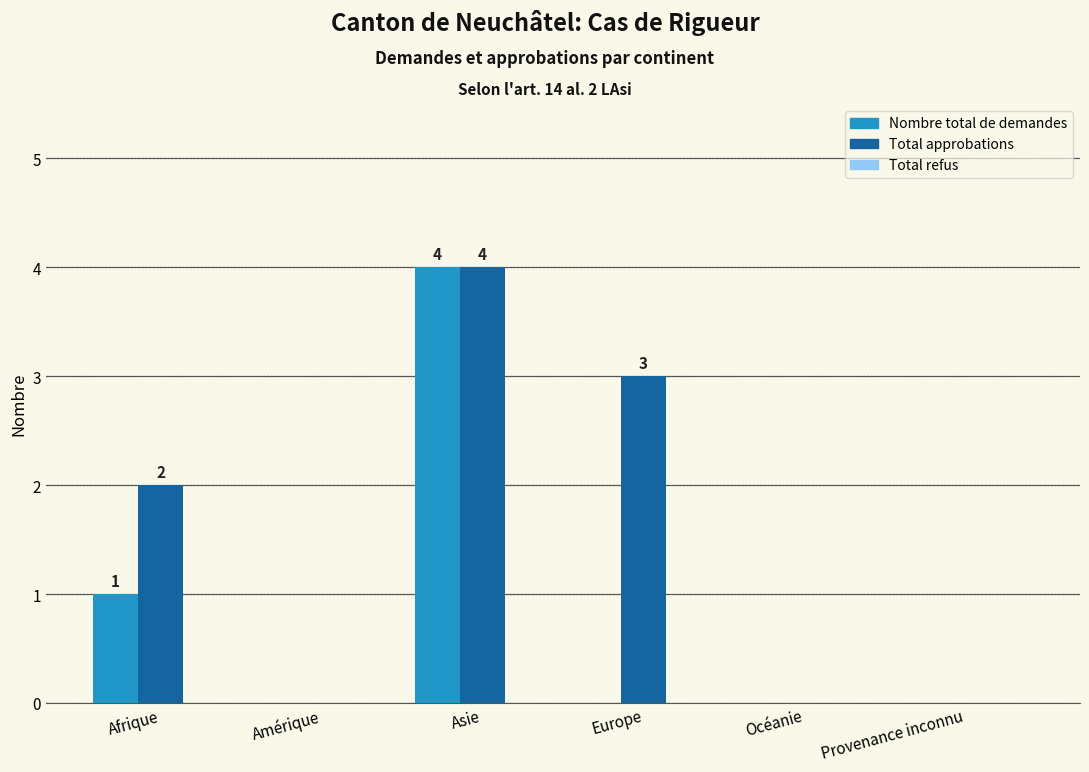

What is the highest value of the Total approbations series?

4